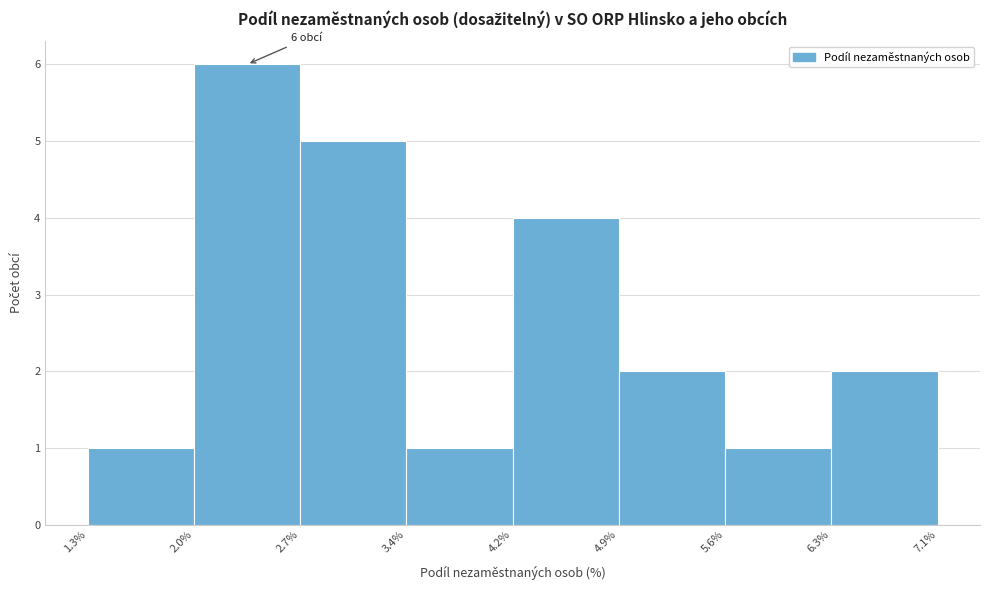

Which range on the x-axis has the tallest bar?

2.0% to 2.7%